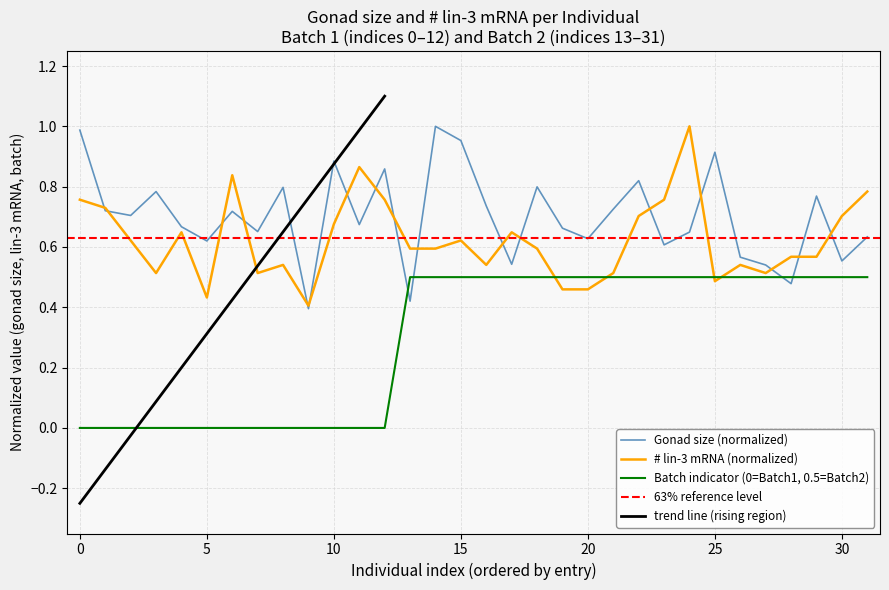

What is the label of the 18th point from the left?

17